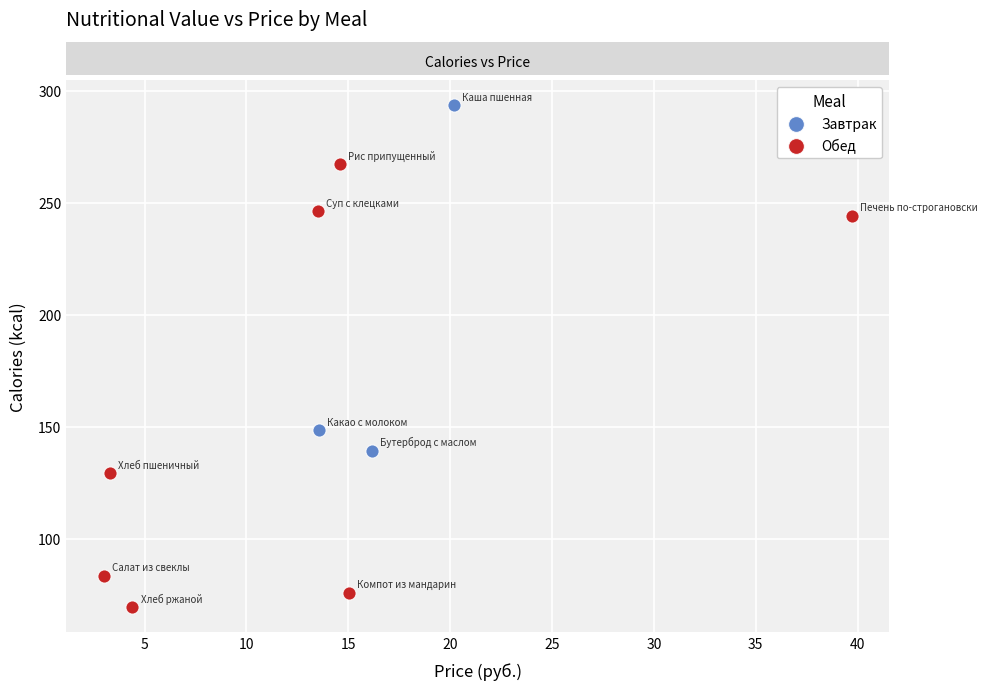

Which series reaches the minimum Y coordinate?

Обед